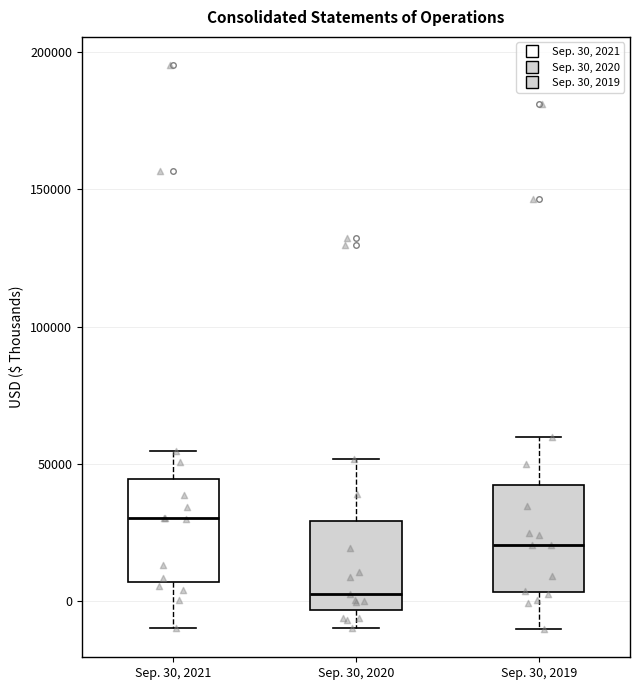

Which box's median line is the lowest?

Sep. 30, 2020